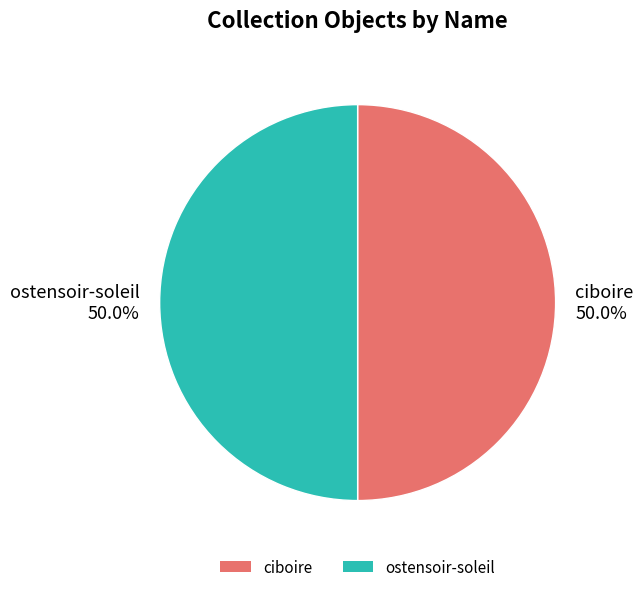

To the nearest percent, what percentage of the pie is ostensoir-soleil?

50%